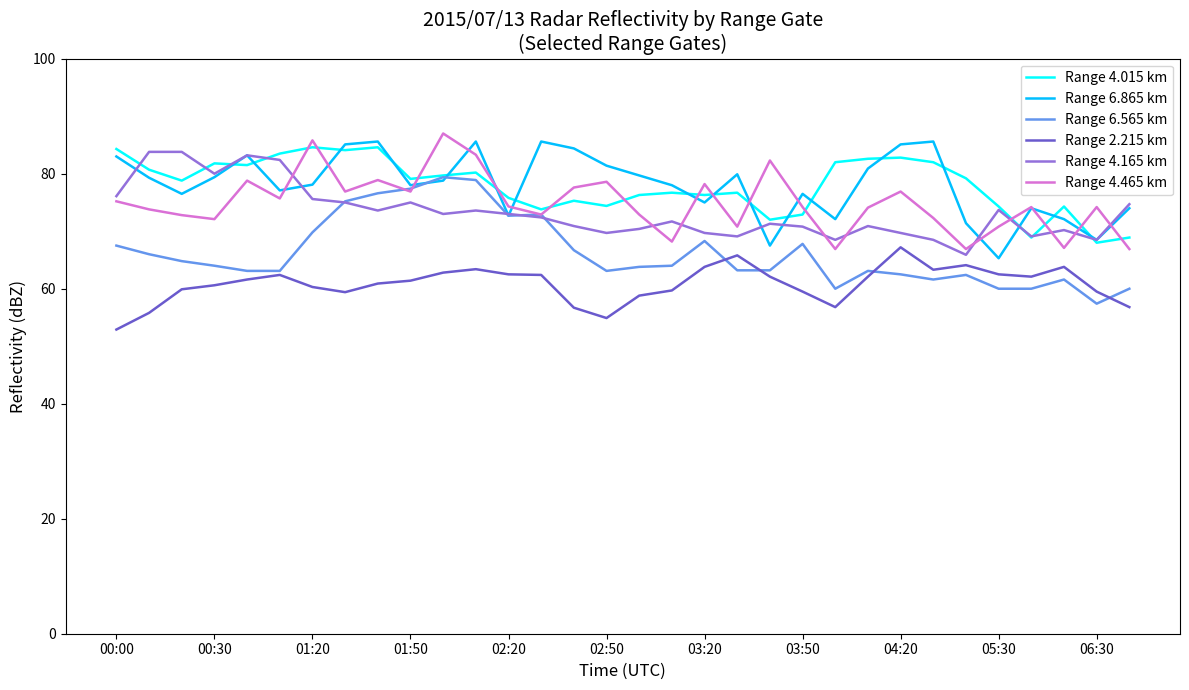

True or false: Range 6.865 km and Range 2.215 km intersect in this chart.

False